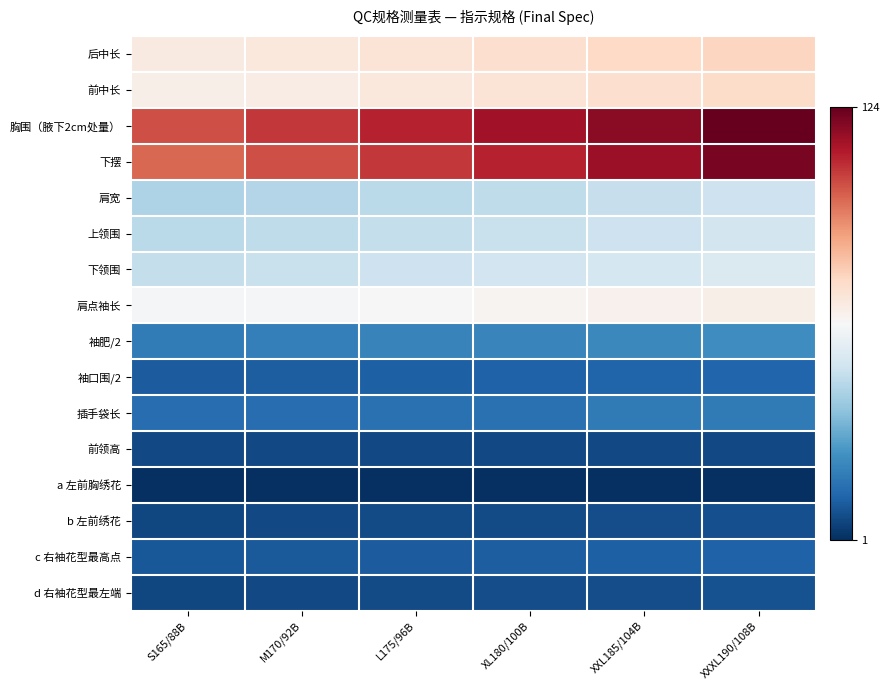

At which category is the sum across all series the highest?

XXXL190/108B